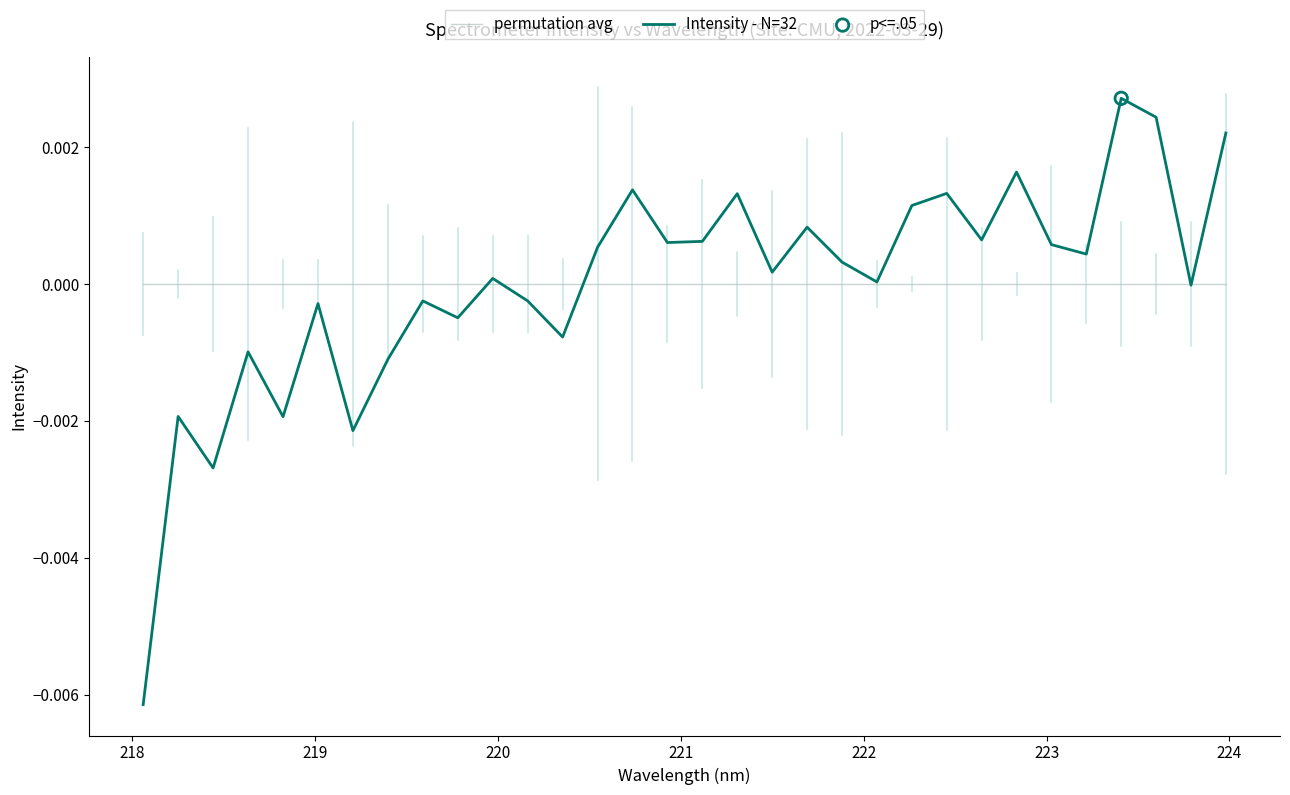

List the series in order of their peak value, lowest first.

permutation avg, Intensity - N=32